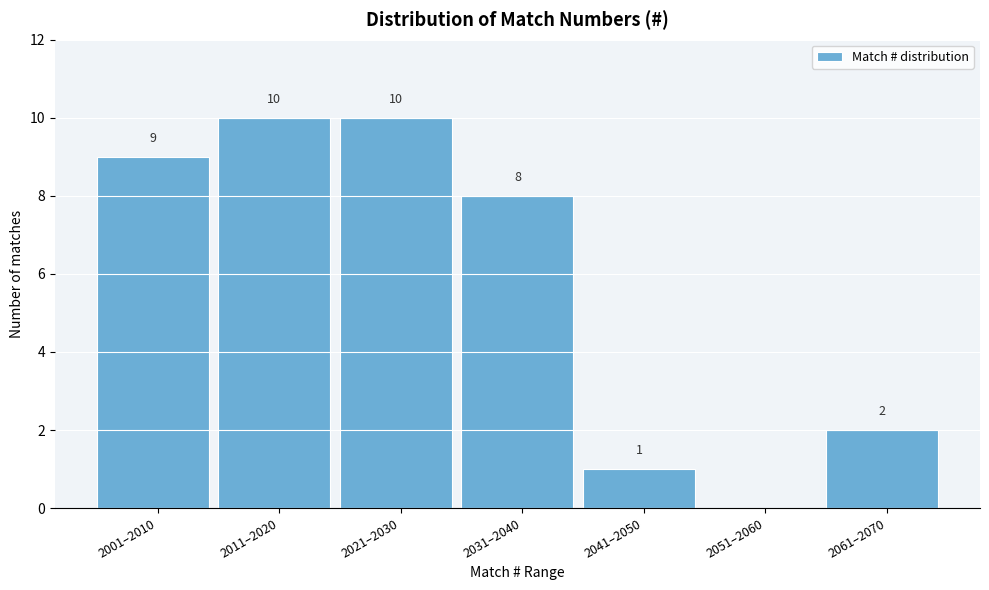

Reading left to right, what are all the values shown in this chart?

2001–2010=9	2011–2020=10	2021–2030=10	2031–2040=8	2041–2050=1	2051–2060=0	2061–2070=2